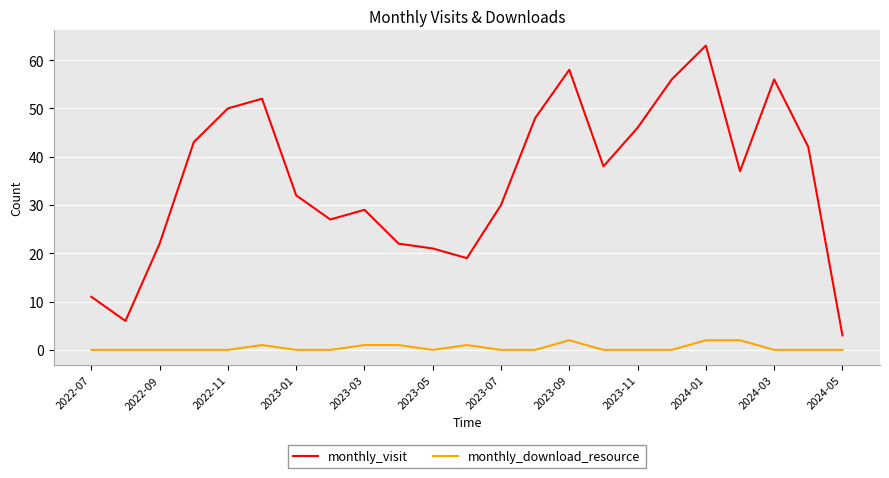

What is the lowest value of the monthly_visit series?

3